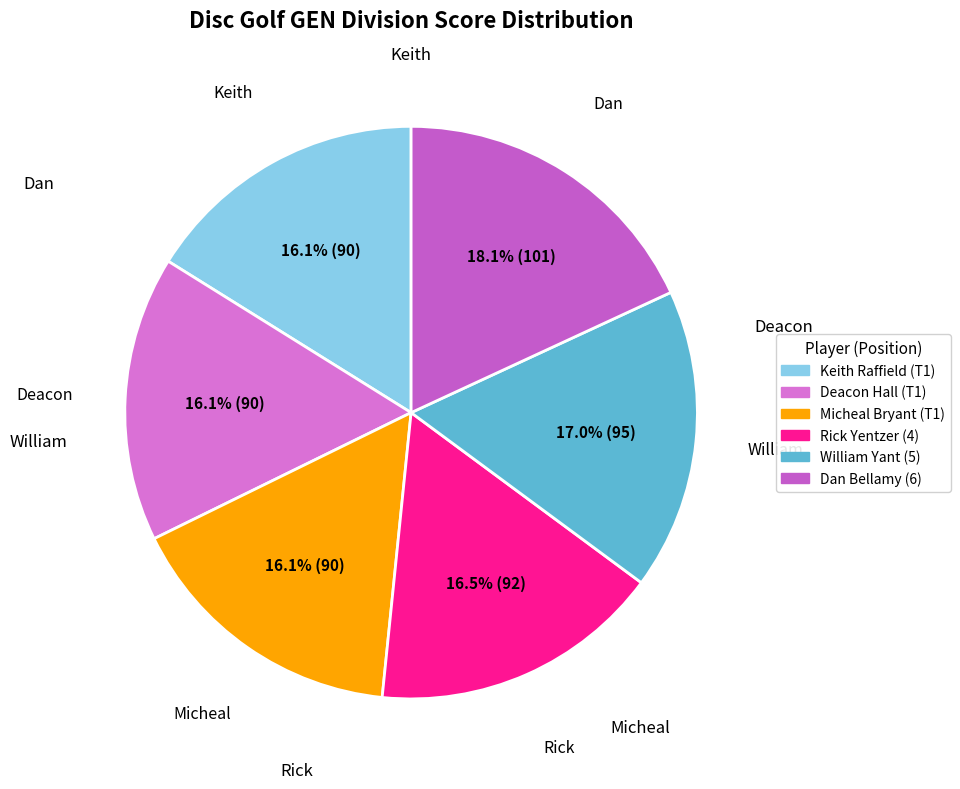

True or false: Deacon Hall (T1) accounts for 16% of the total.

True